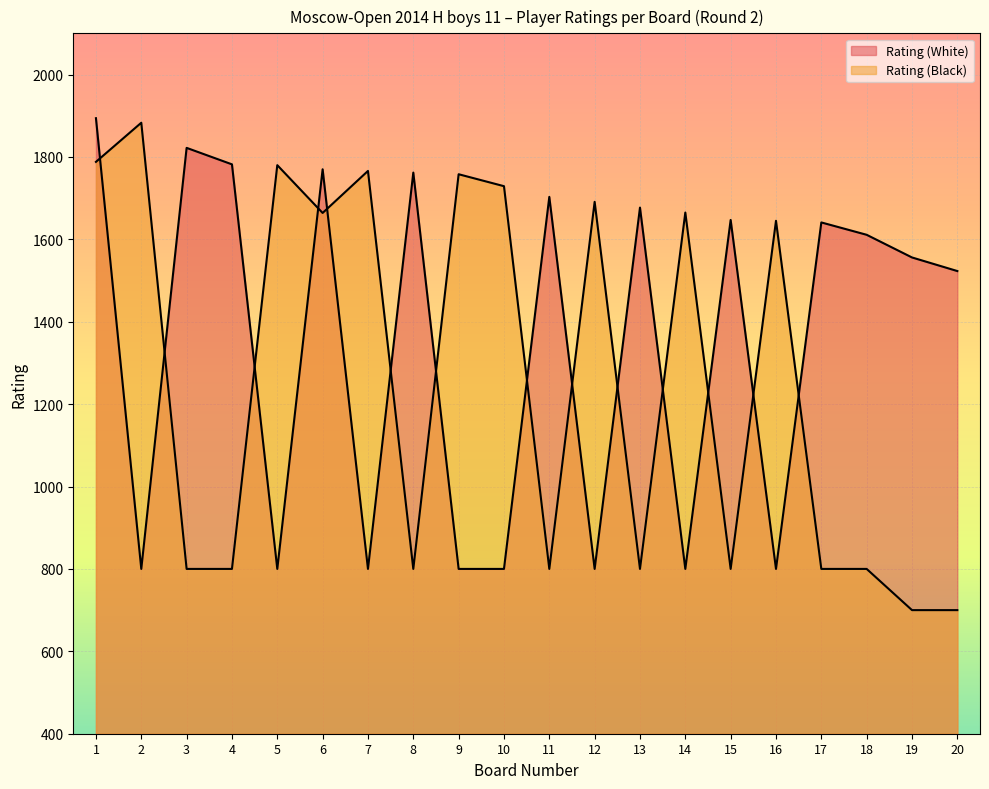

Reading left to right, transcribe all the data shown in this chart.

Rating (White): 1=1894	2=800	3=1822	4=1782	5=800	6=1770	7=800	8=1762	9=800	10=800	11=1703	12=800	13=1677	14=800	15=1647	16=800	17=1641	18=1611	19=1556	20=1523
Rating (Black): 1=1788	2=1883	3=800	4=800	5=1780	6=1664	7=1766	8=800	9=1758	10=1729	11=800	12=1691	13=800	14=1665	15=800	16=1645	17=800	18=800	19=700	20=700